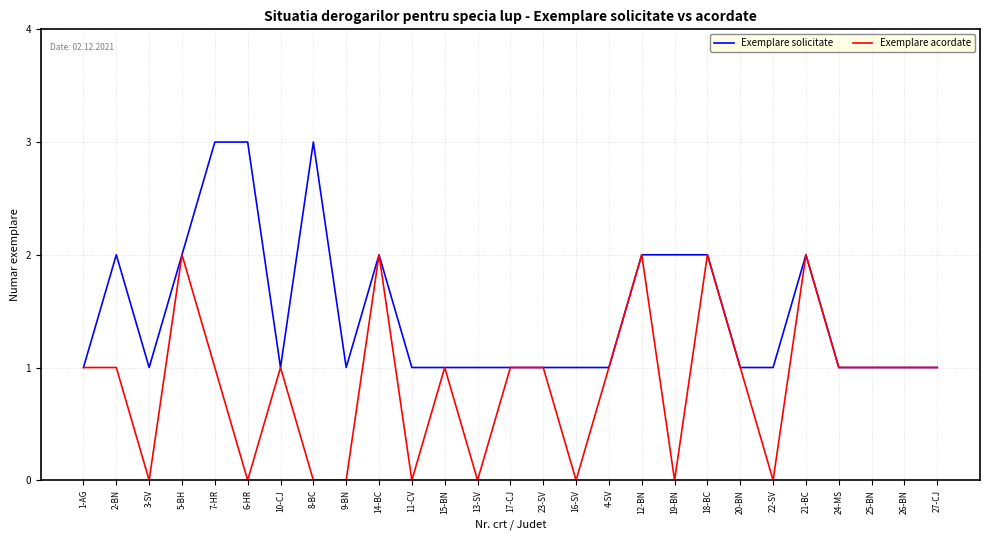

Is it true that Exemplare solicitate equals 0 at 26-BN?

False